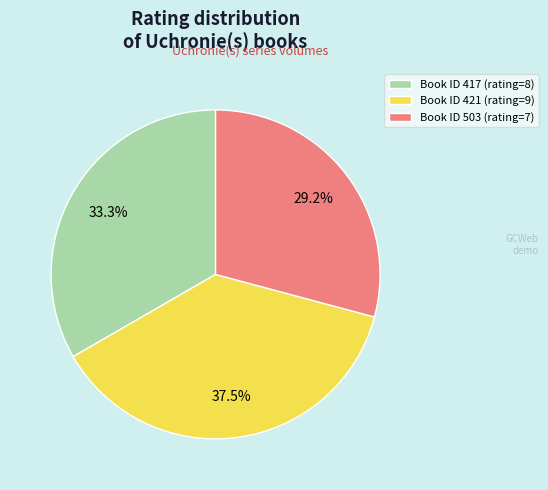

What is the total percentage of Book ID 417 (rating=8) and Book ID 503 (rating=7)?

62.5%